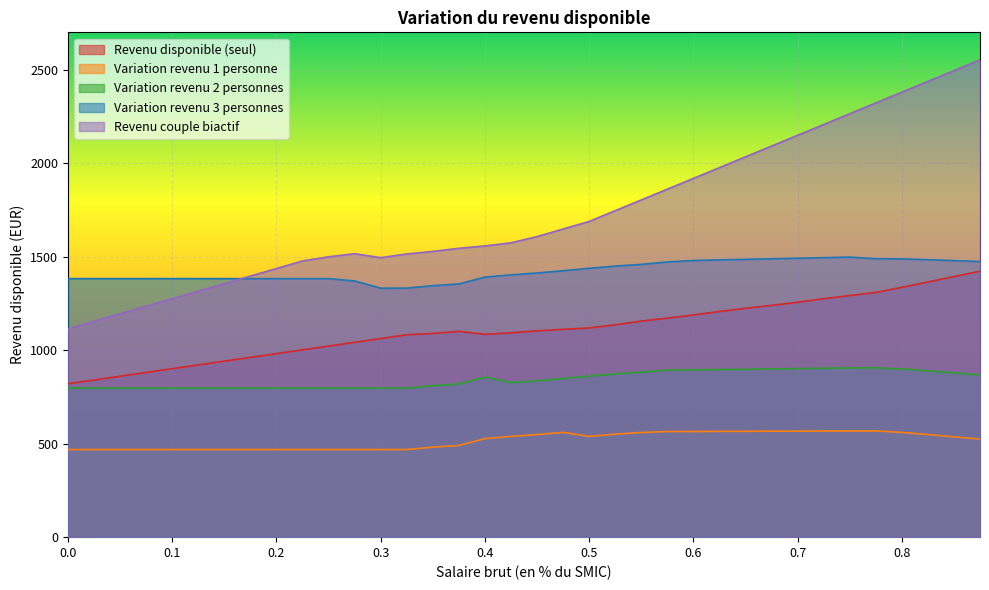

Where is the first local minimum for Variation revenu 1 personne?

0.5